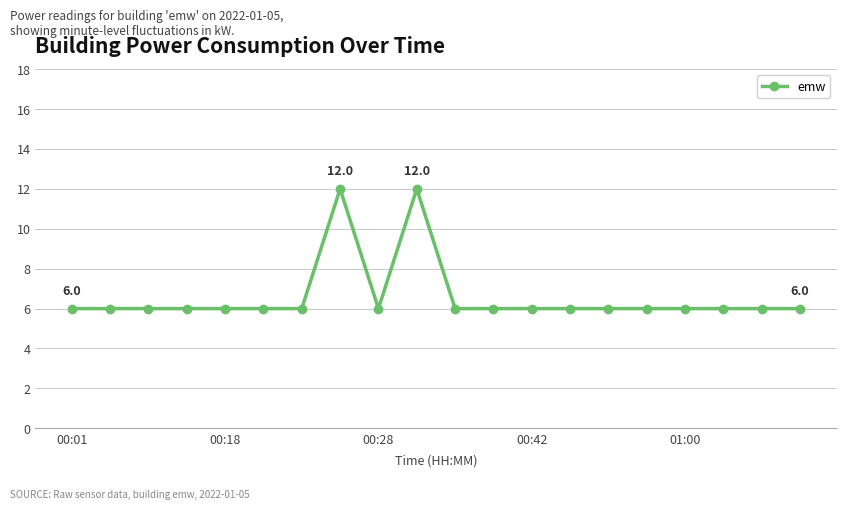

What is the smallest value displayed?

6